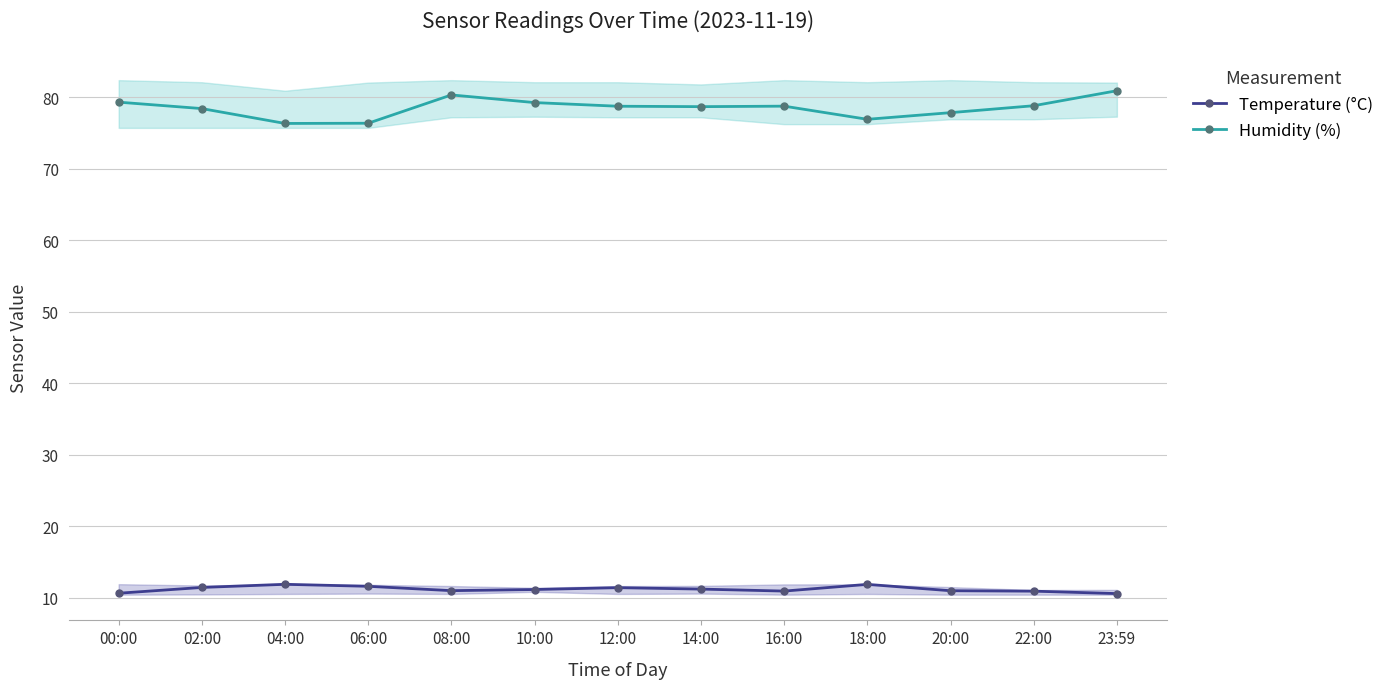

Which label corresponds to the largest value in the chart?

23:59